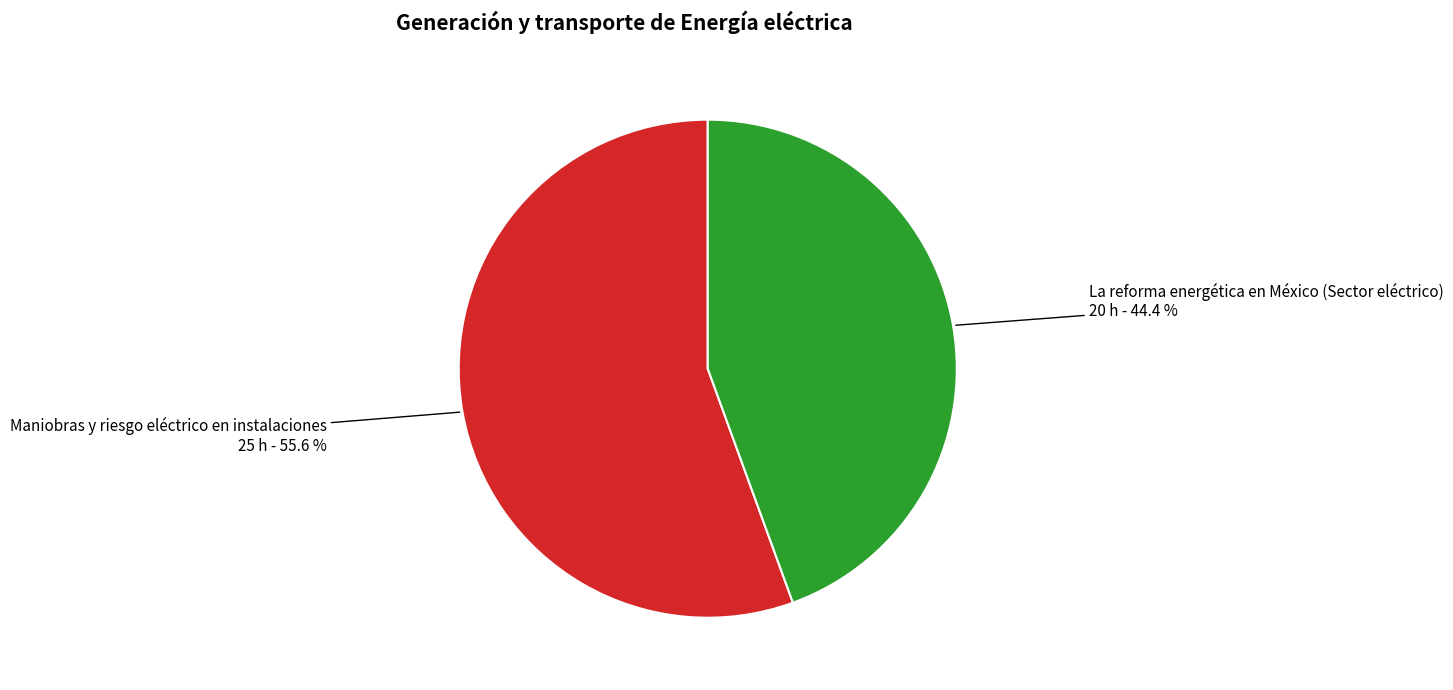

Is there any slice that represents more than half of the pie?

Yes